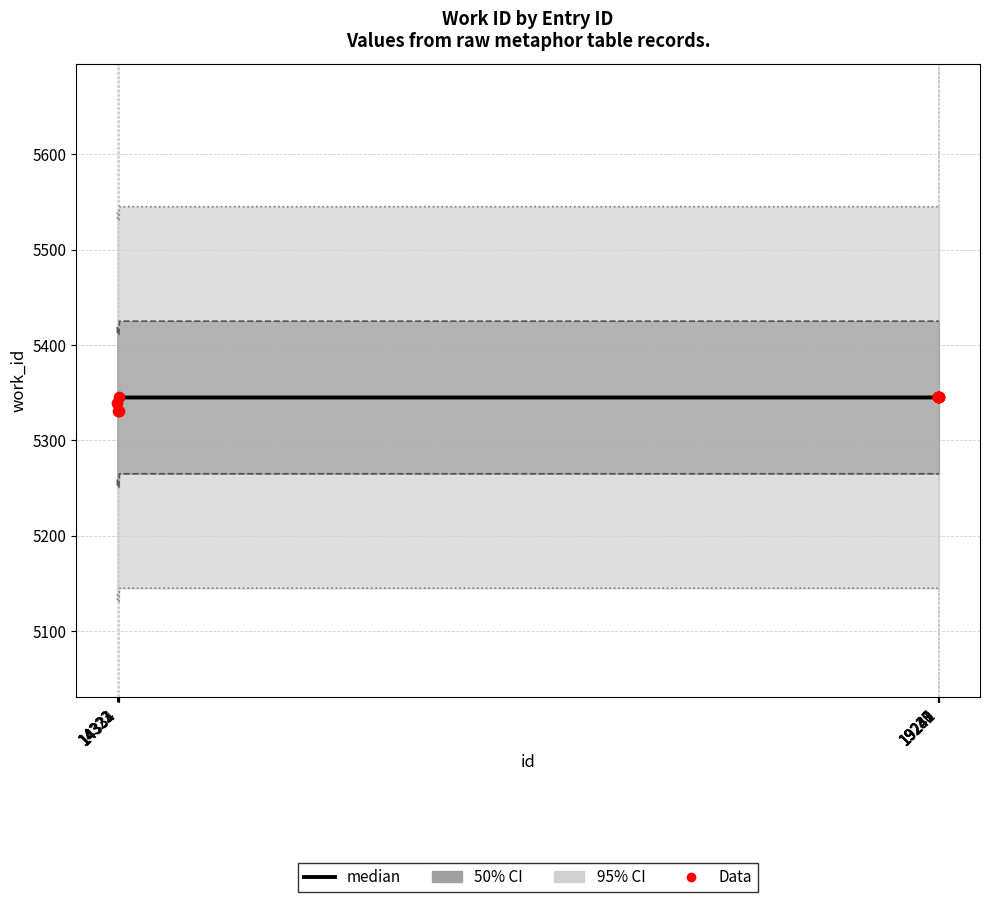

At which category is the sum across all series the highest?

14334